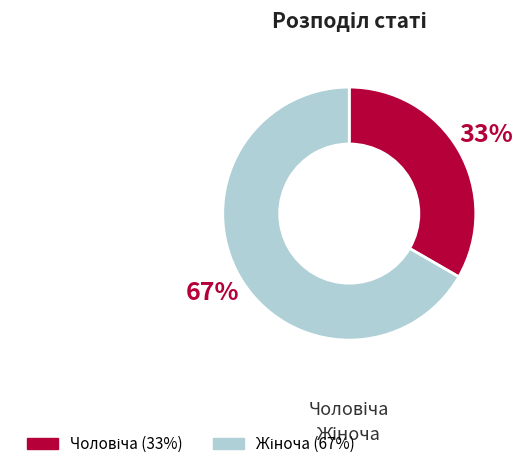

To the nearest percent, what is the average slice percentage?

50%